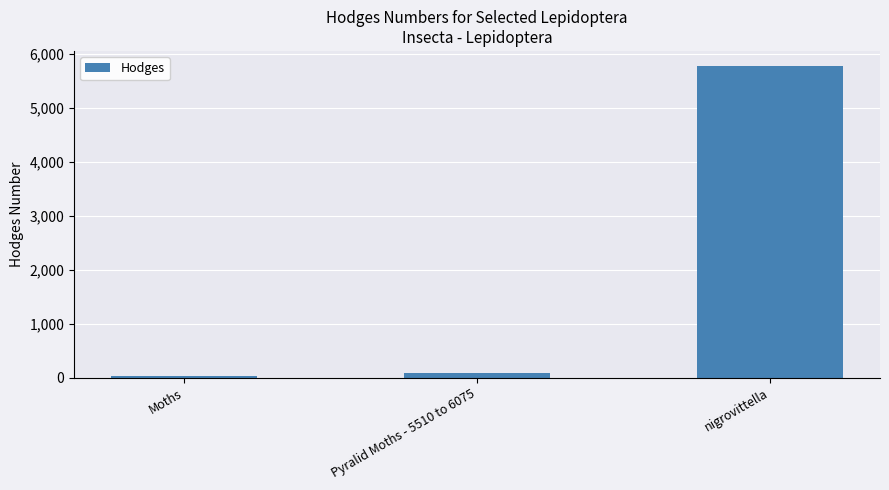

True or false: the data shows 80.1 at Pyralid Moths - 5510 to 6075.

True